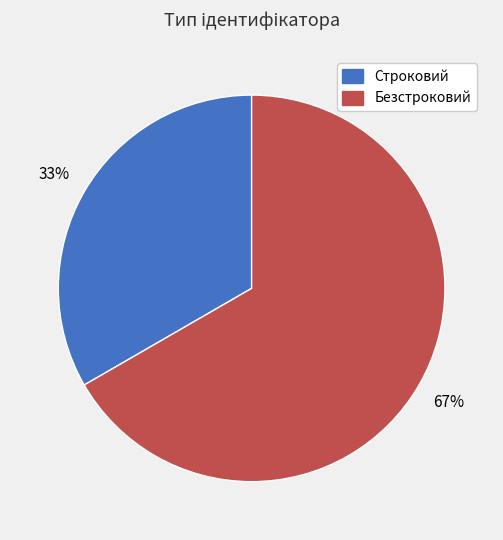

What is the largest slice in the pie chart?

Безстроковий